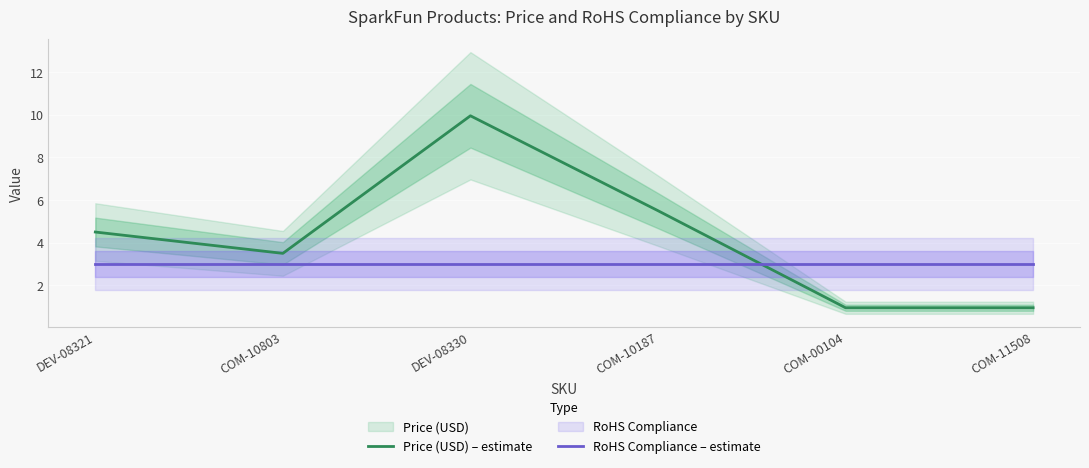

Reading right to left, list all the values displayed in this chart.

Price (USD) – estimate: 0.9	0.9	5.5	9.9	3.5	4.5
RoHS Compliance – estimate: 3.0	3.0	3.0	3.0	3.0	3.0